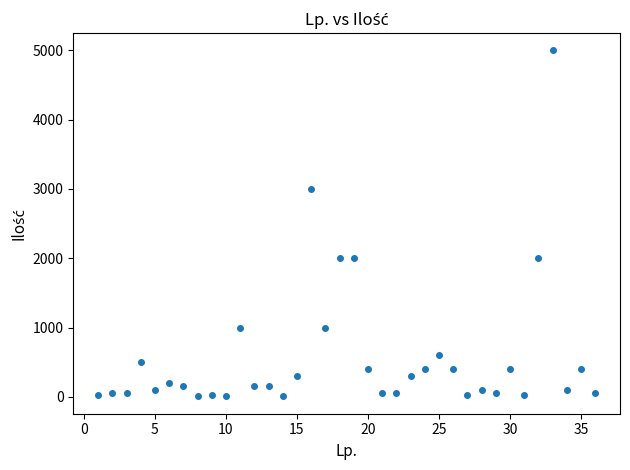

What is the range of X values (max minus min)?

35